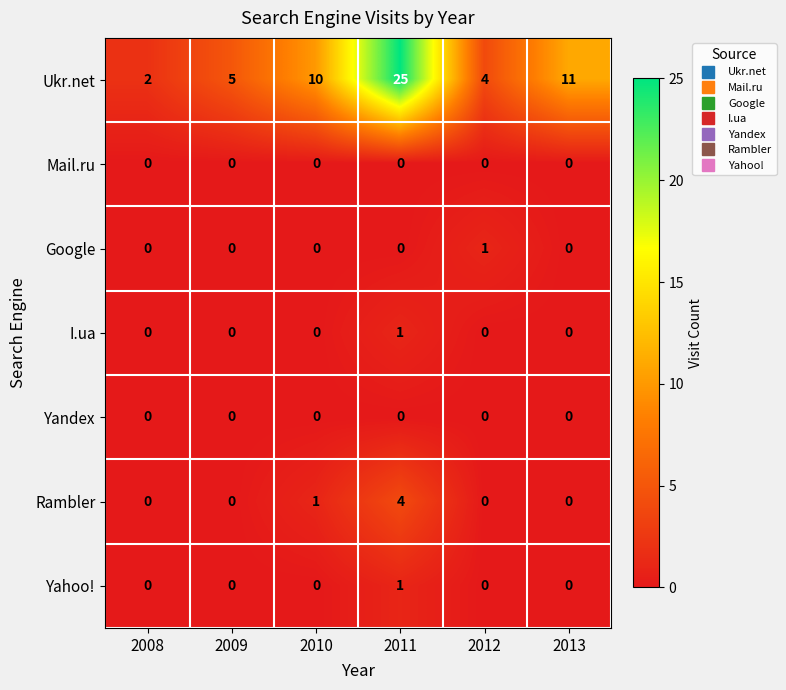

The value of Rambler at 2011 is 3. True or false?

False